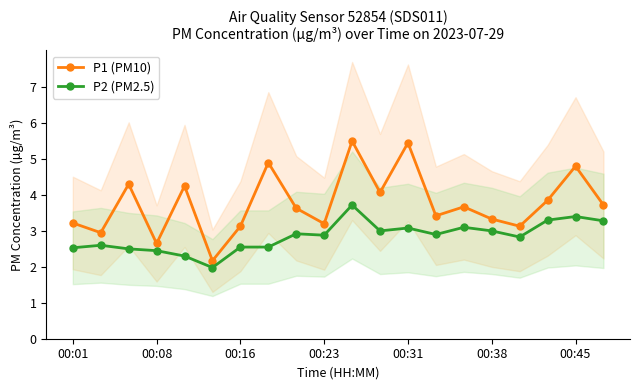

The P1 (PM10) series shows 4.9 at 19. True or false?

False